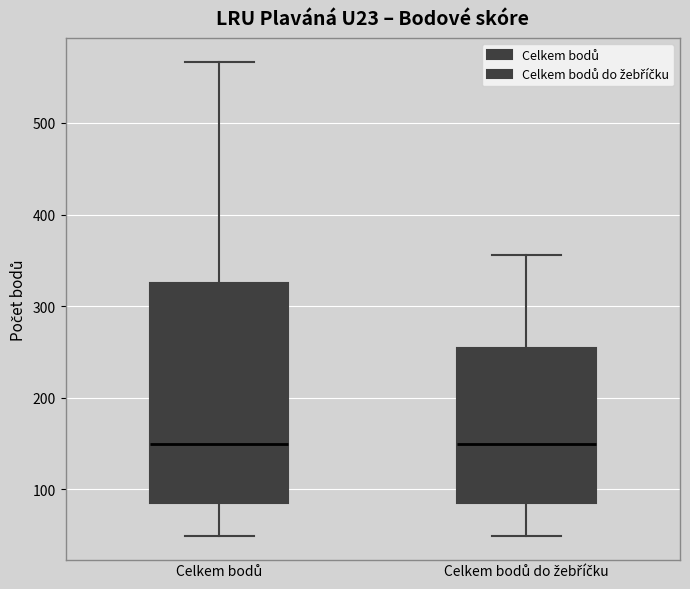

Which box is the tallest, from its lower edge to its upper edge?

Celkem bodů